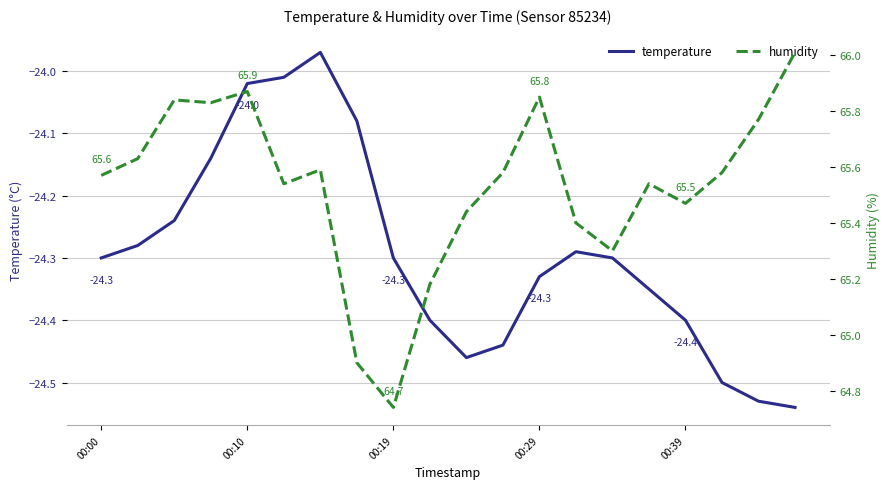

Reading left to right, extract all data points from this chart.

temperature: -24.3	-24.3	-24.2	-24.1	-24.0	-24.0	-24.0	-24.1	-24.3	-24.4	-24.5	-24.4	-24.3	-24.3	-24.3	-24.4	-24.4	-24.5	-24.5	-24.5
humidity: 65.6	65.6	65.8	65.8	65.9	65.5	65.6	64.9	64.7	65.2	65.4	65.6	65.8	65.4	65.3	65.5	65.5	65.6	65.8	66.0